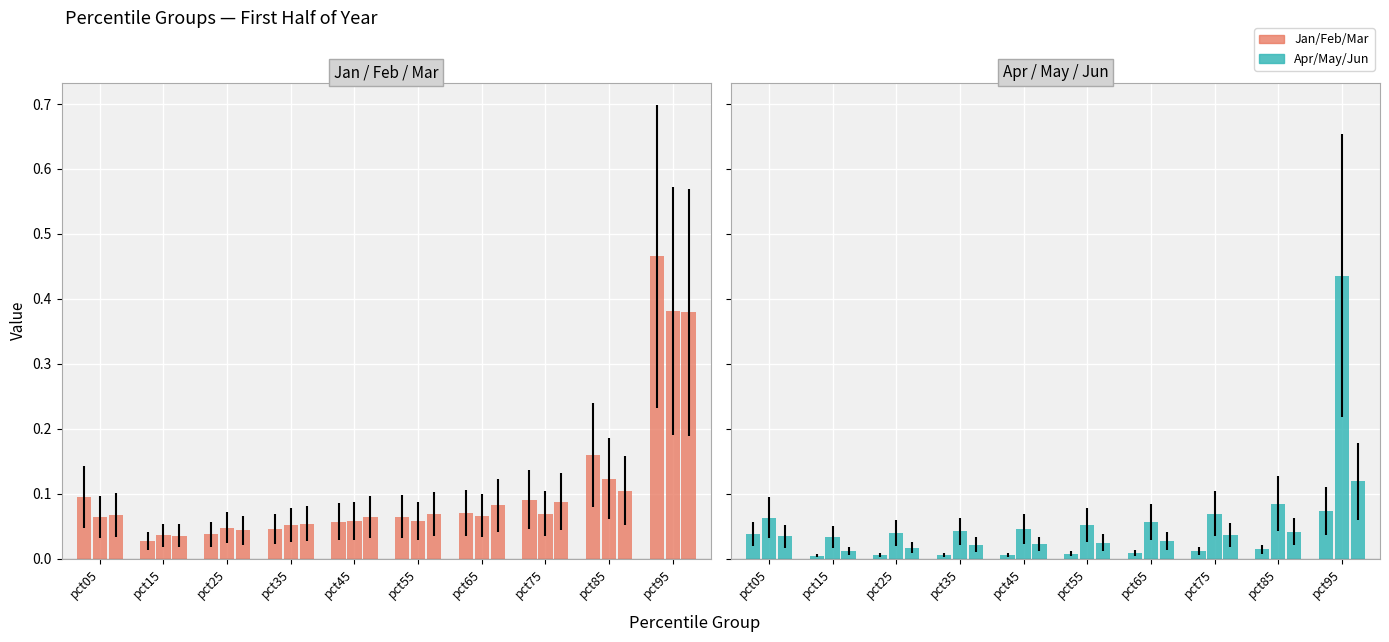

What is the difference between the maximum and minimum values in the Mar series?

0.3